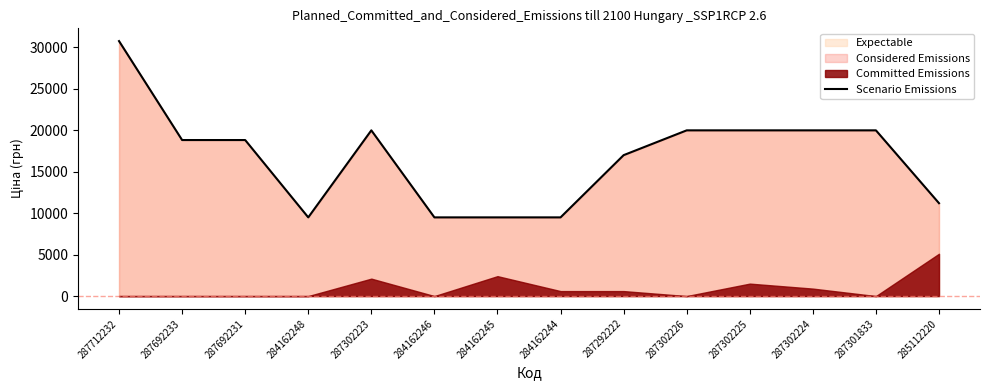

Which category has the highest value across all series?

287712232